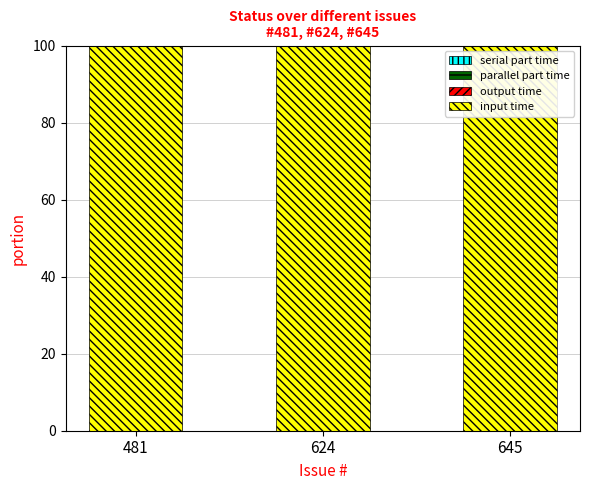

The value of serial part time at 624 is 0. True or false?

True